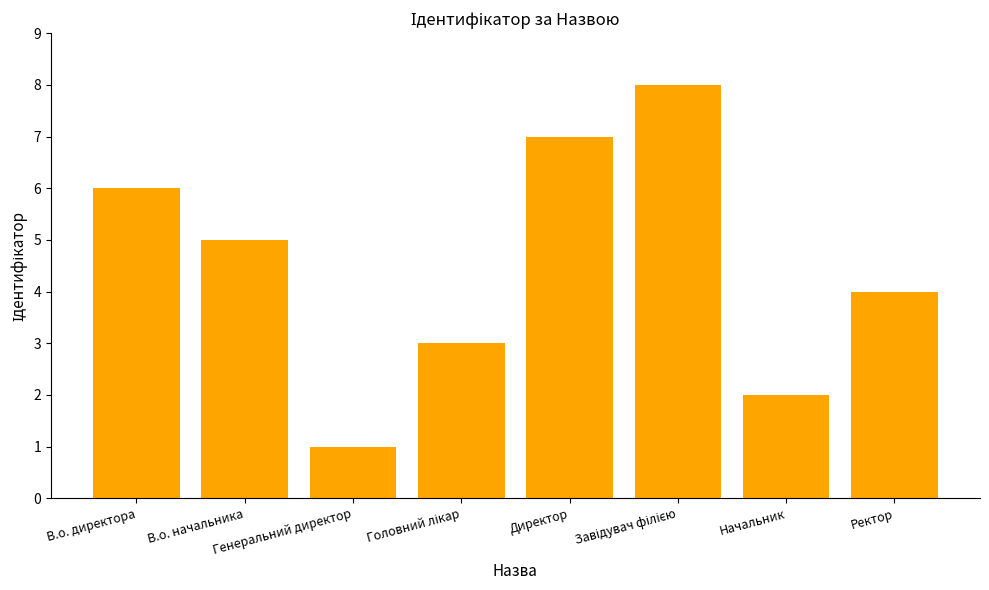

What is the difference between the maximum and second lowest values?

6